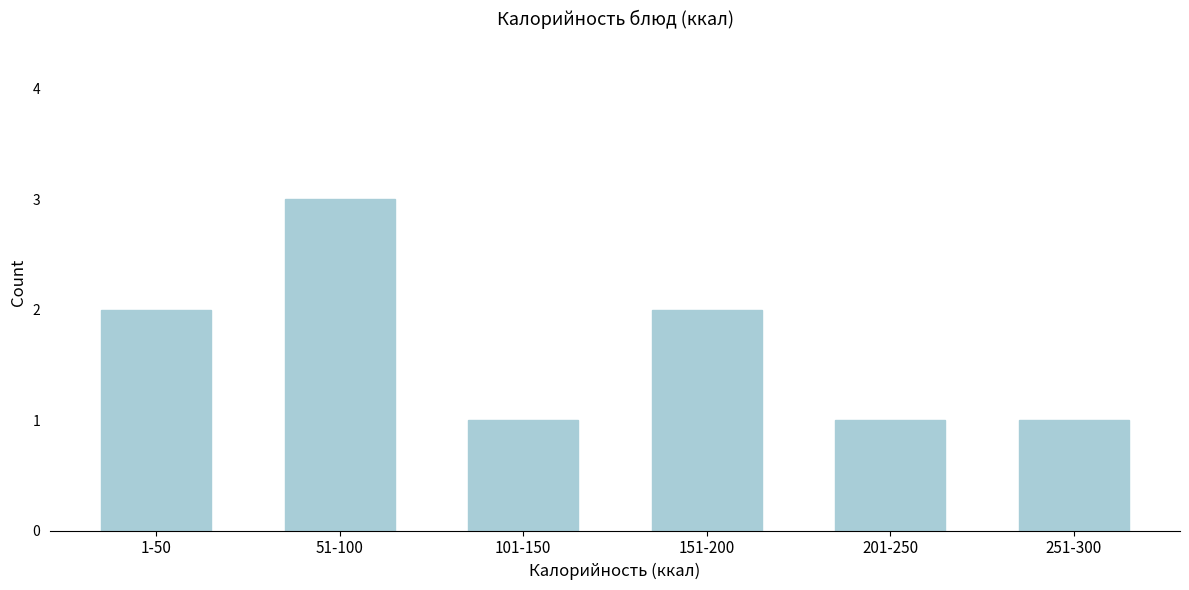

Reading left to right, extract all data points from this chart.

2	3	1	2	1	1